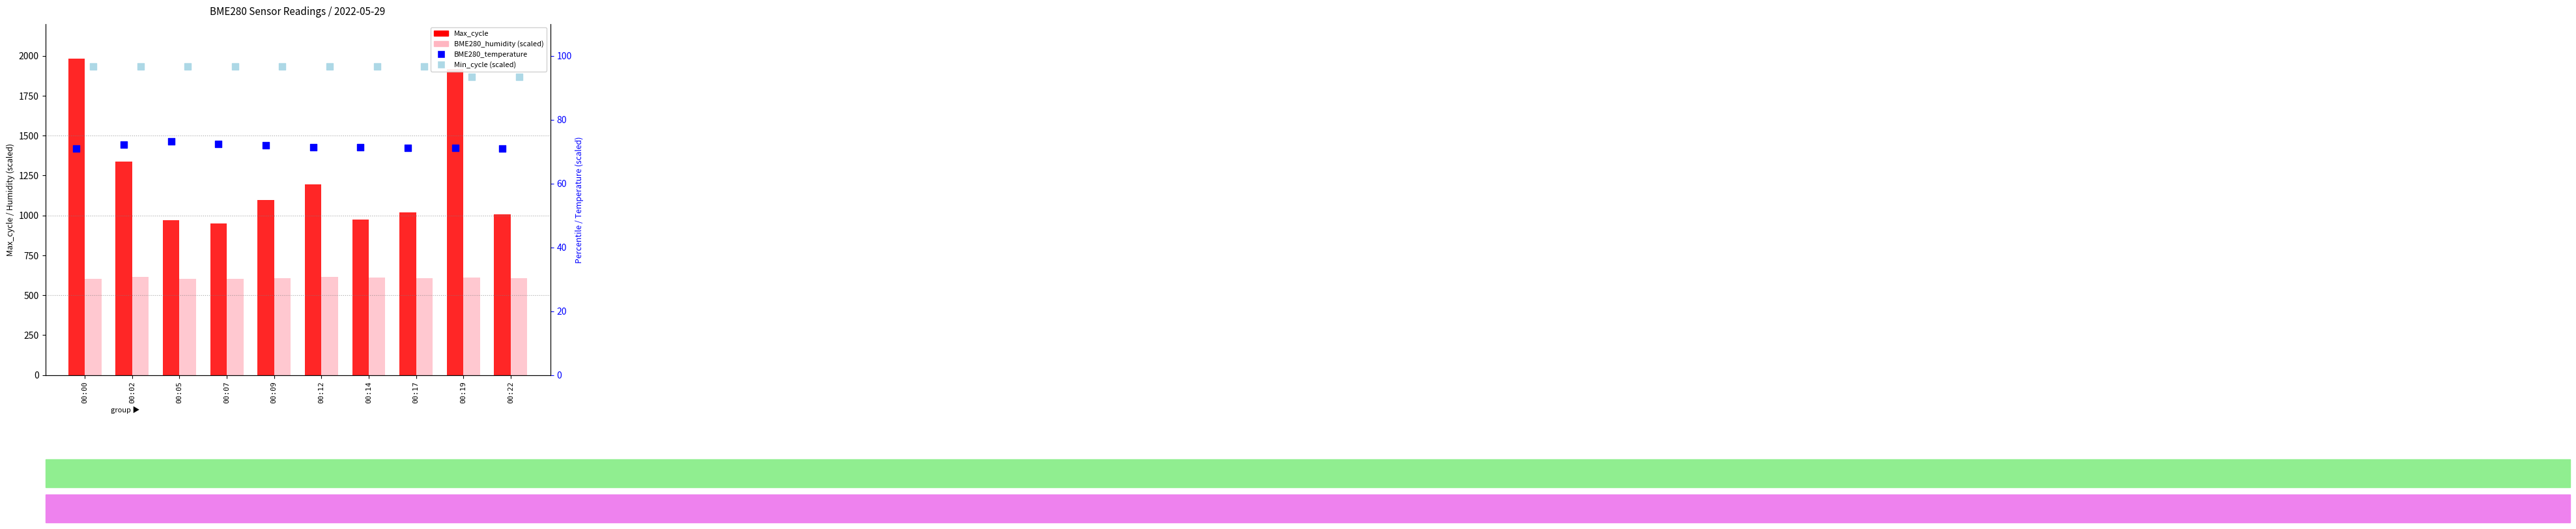

Which series has the largest Y range (max minus min)?

Max_cycle